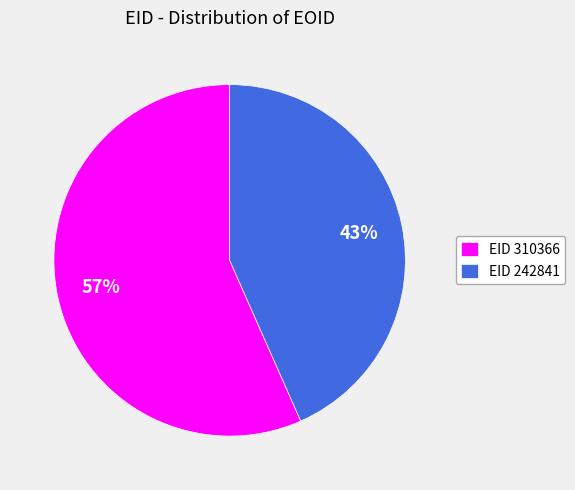

Between EID 310366 and EID 242841, which is larger?

EID 310366